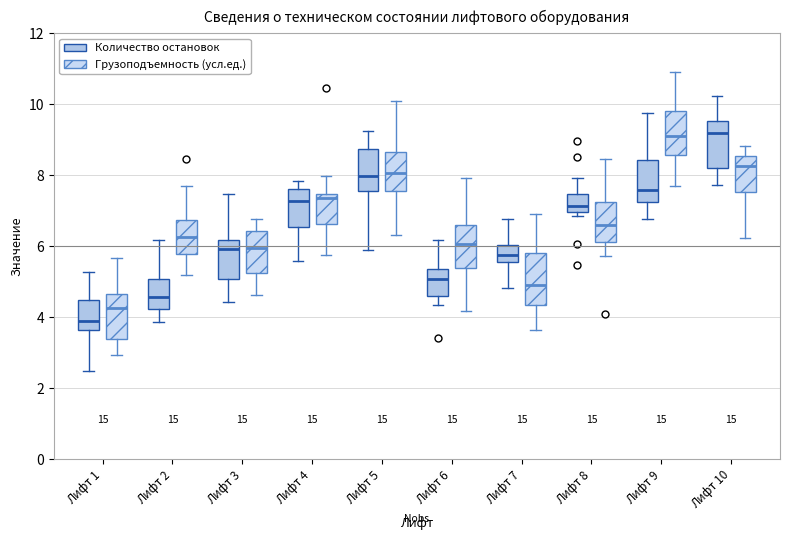

Reading left to right, read every box against the y-axis: the position of its median line, the range the box covers, and the ends of its whiskers. The values are not printed on the chart, so give them approximately, as read against the axis.

Лифт 1 (Количество остановок): median 3.8, box 3.6 to 4.4, whiskers 2.4 to 5.2
Лифт 1 (Грузоподъемность (усл.ед.)): median 4.2, box 3.4 to 4.6, whiskers 3.0 to 5.6
Лифт 2 (Количество остановок): median 4.6, box 4.2 to 5.0, whiskers 3.8 to 6.2
Лифт 2 (Грузоподъемность (усл.ед.)): median 6.2, box 5.8 to 6.8, whiskers 5.2 to 7.8
Лифт 3 (Количество остановок): median 6.0, box 5.0 to 6.2, whiskers 4.4 to 7.4
Лифт 3 (Грузоподъемность (усл.ед.)): median 6.0, box 5.2 to 6.4, whiskers 4.6 to 6.8
Лифт 4 (Количество остановок): median 7.2, box 6.6 to 7.6, whiskers 5.6 to 7.8
Лифт 4 (Грузоподъемность (усл.ед.)): median 7.4 (just below the box's upper edge), box 6.6 to 7.4, whiskers 5.8 to 8.0
Лифт 5 (Количество остановок): median 8.0, box 7.6 to 8.8, whiskers 6.0 to 9.2
Лифт 5 (Грузоподъемность (усл.ед.)): median 8.0, box 7.6 to 8.6, whiskers 6.4 to 10.0
Лифт 6 (Количество остановок): median 5.0, box 4.6 to 5.4, whiskers 4.4 to 6.2
Лифт 6 (Грузоподъемность (усл.ед.)): median 6.0, box 5.4 to 6.6, whiskers 4.2 to 8.0
Лифт 7 (Количество остановок): median 5.8, box 5.6 to 6.0, whiskers 4.8 to 6.8
Лифт 7 (Грузоподъемность (усл.ед.)): median 4.8, box 4.4 to 5.8, whiskers 3.6 to 7.0
Лифт 8 (Количество остановок): median 7.2, box 7.0 to 7.4, whiskers 6.8 to 8.0
Лифт 8 (Грузоподъемность (усл.ед.)): median 6.6, box 6.2 to 7.2, whiskers 5.8 to 8.4
Лифт 9 (Количество остановок): median 7.6, box 7.2 to 8.4, whiskers 6.8 to 9.8
Лифт 9 (Грузоподъемность (усл.ед.)): median 9.2, box 8.6 to 9.8, whiskers 7.8 to 11.0
Лифт 10 (Количество остановок): median 9.2, box 8.2 to 9.6, whiskers 7.8 to 10.2
Лифт 10 (Грузоподъемность (усл.ед.)): median 8.2, box 7.6 to 8.6, whiskers 6.2 to 8.8